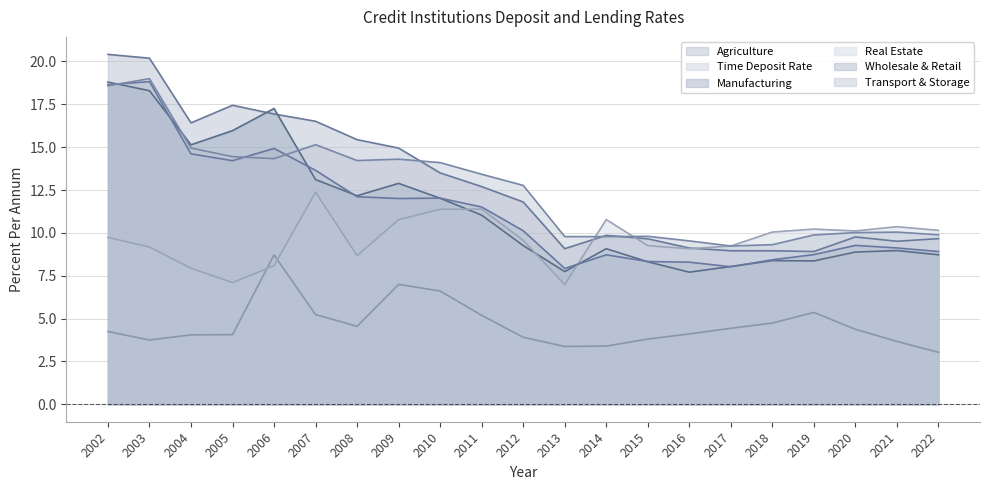

Which has a higher value, 2009 or 2011?

2009